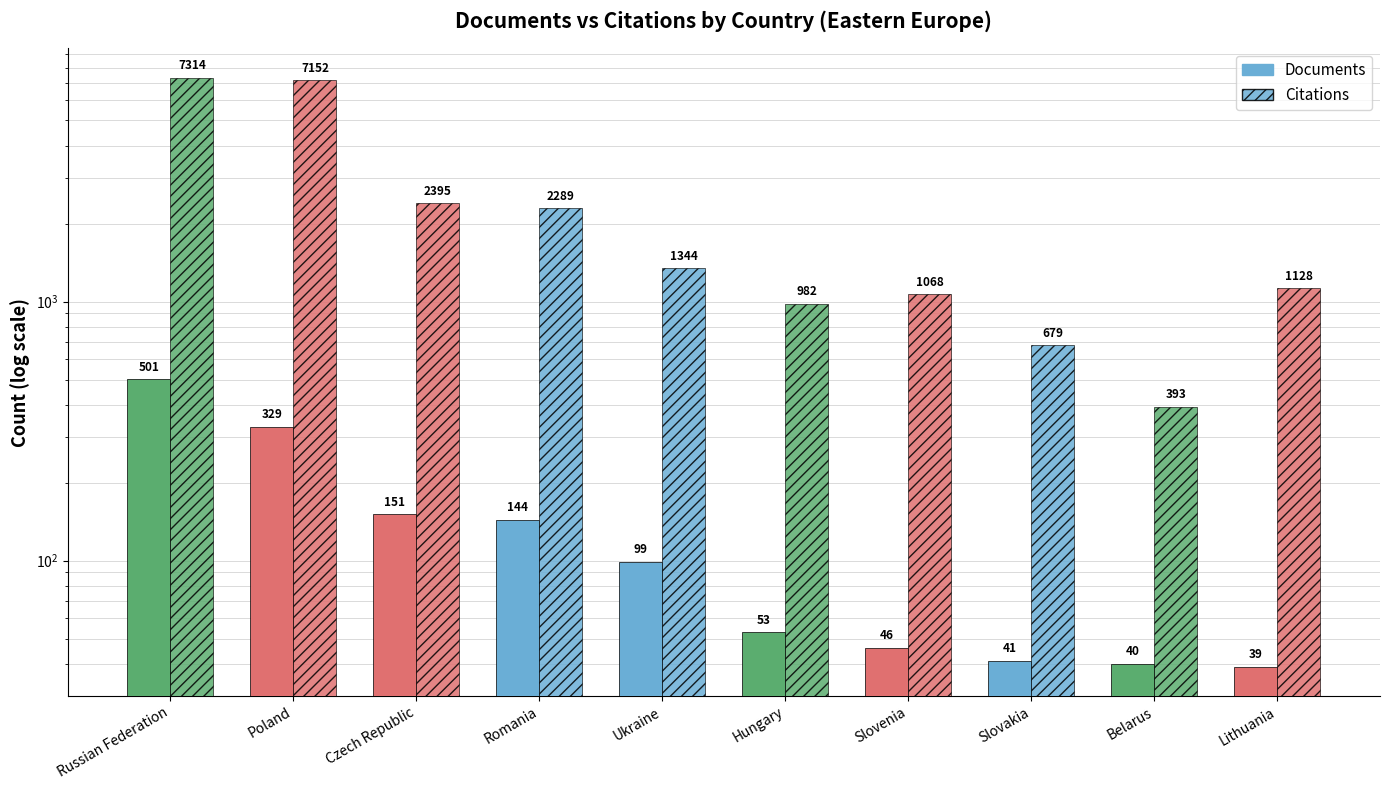

Reading right to left, what are all the values shown in this chart?

Documents: Lithuania=39	Belarus=40	Slovakia=41	Slovenia=46	Hungary=53	Ukraine=99	Romania=144	Czech Republic=151	Poland=329	Russian Federation=501
Citations: Lithuania=1128	Belarus=393	Slovakia=679	Slovenia=1068	Hungary=982	Ukraine=1344	Romania=2289	Czech Republic=2395	Poland=7152	Russian Federation=7314